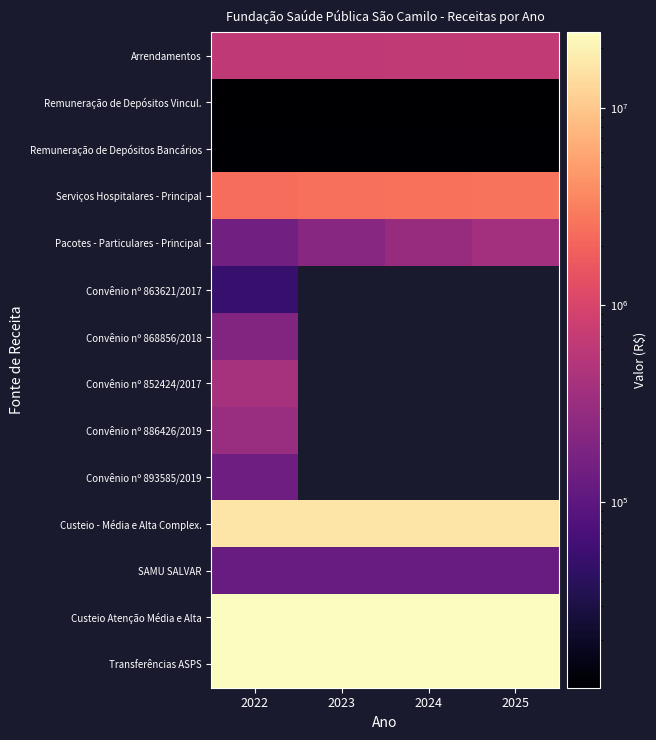

Is it true that Custeio - Média e Alta Complex. equals 4626577.1 at 2022?

False